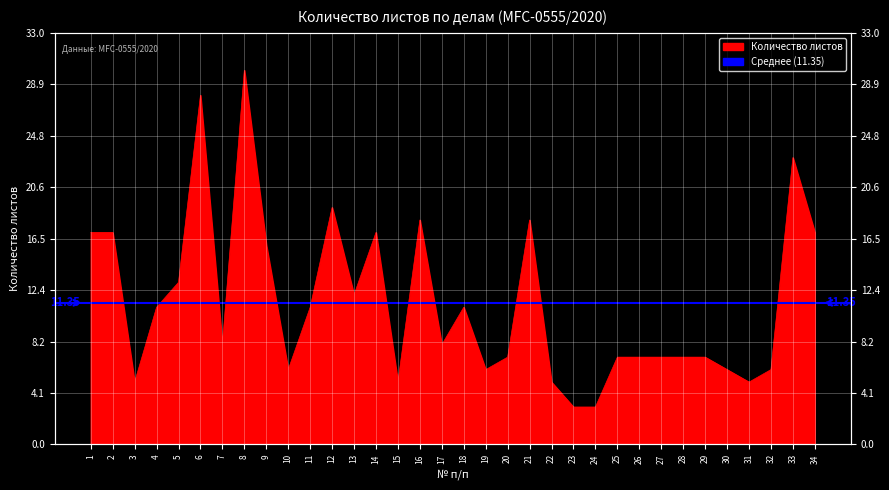

Reading left to right, extract all data points from this chart.

17	17	5	11	13	28	8	30	16	6	11	19	12	17	5	18	8	11	6	7	18	5	3	3	7	7	7	7	7	6	5	6	23	17